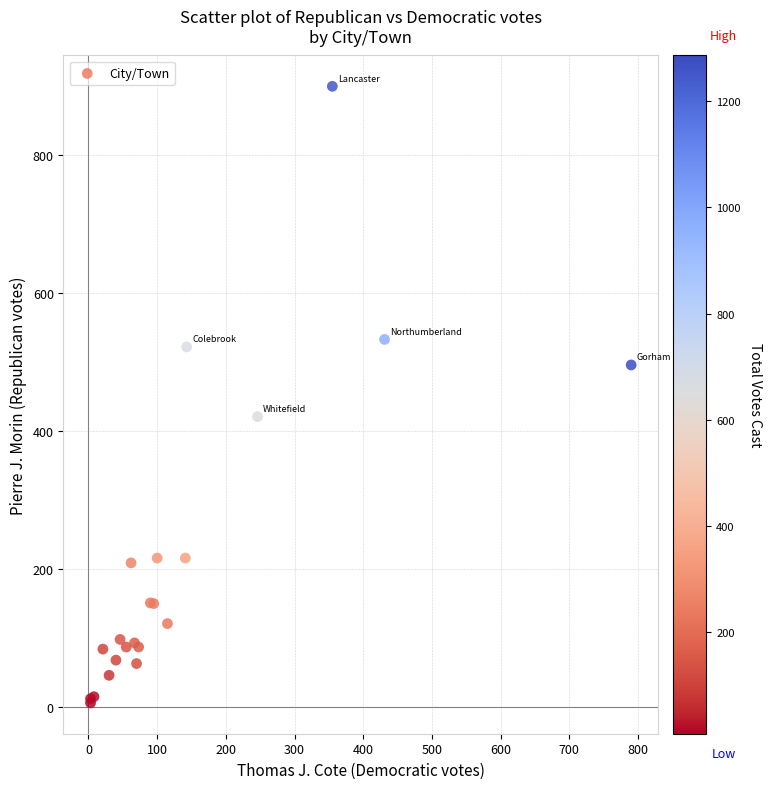

What Y value in the scatter plot is closest to 453?

421